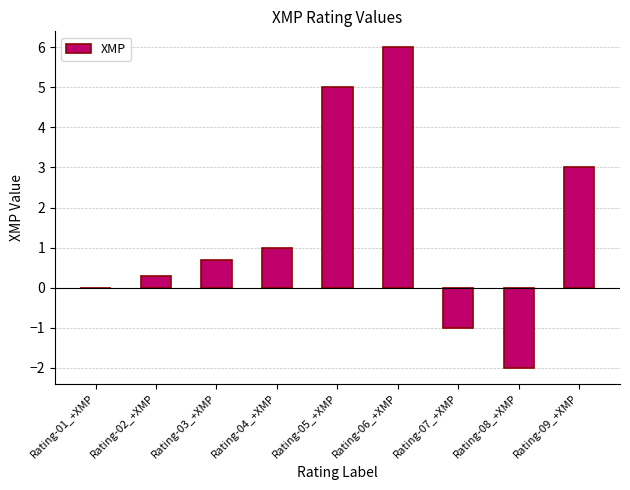

What is the sum of all values?

13.0